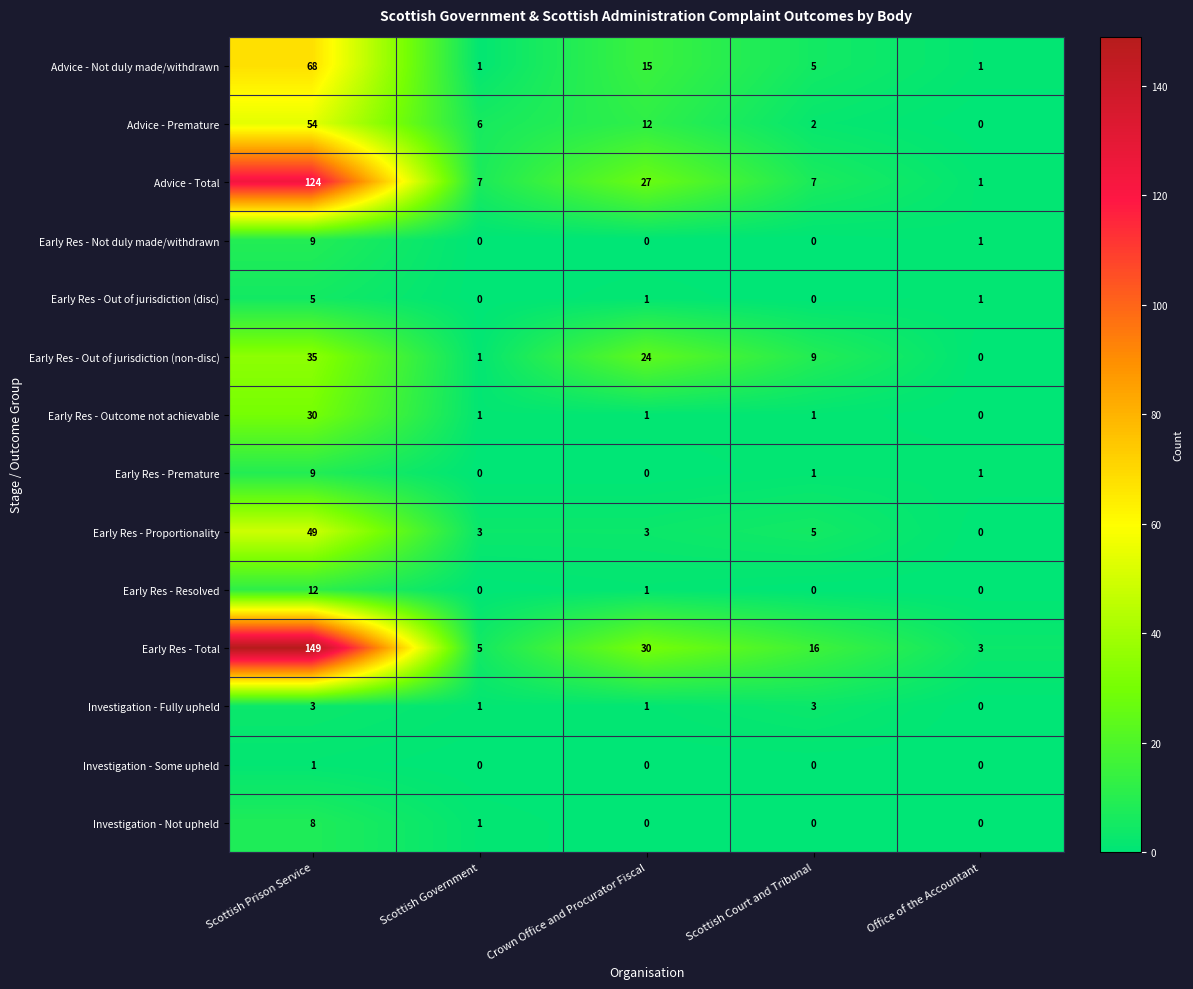

What is the total value across all series at Scottish Government?

26